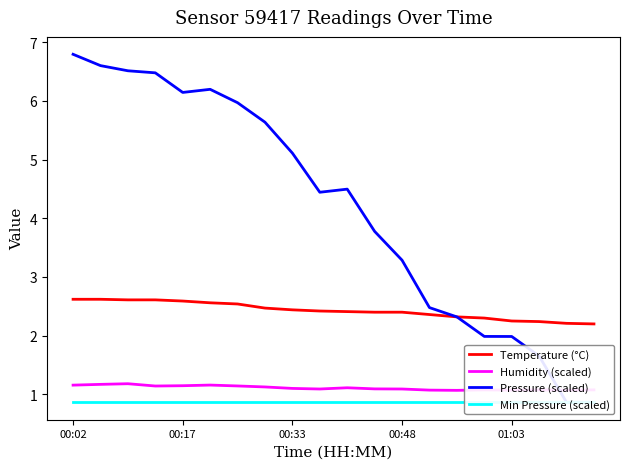

Count the number of categories in the chart.

20